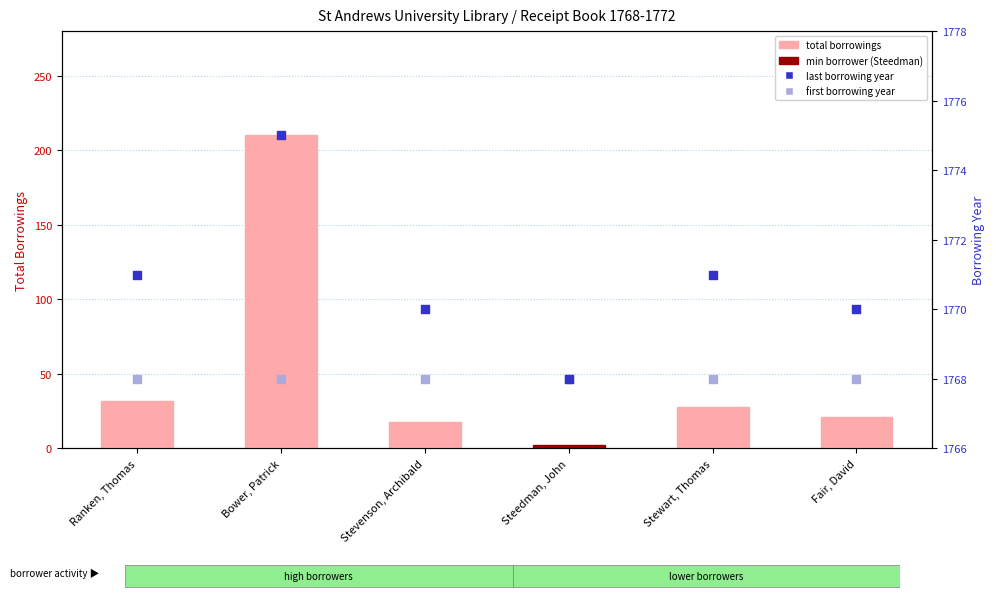

Which series contains the highest Y value?

last borrowing year